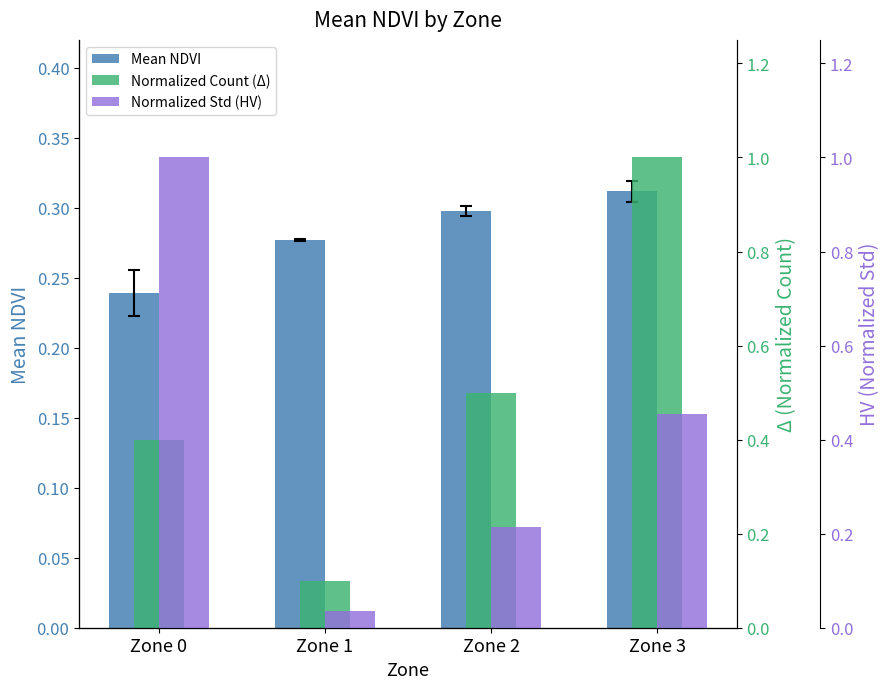

The value of Mean NDVI at Zone 2 is 0.3. True or false?

True